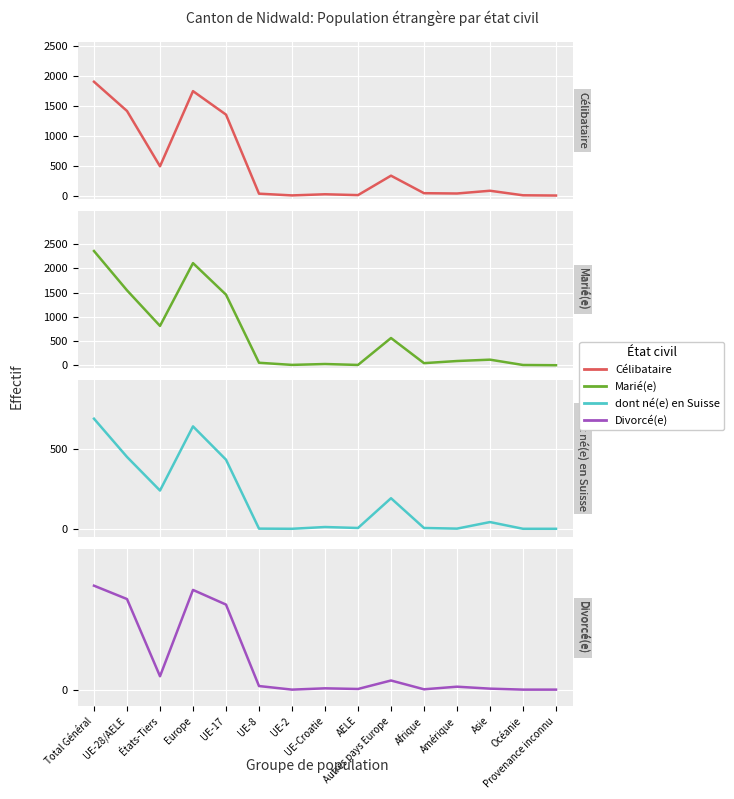

What is the average value of the Divorcé(e) series?

84